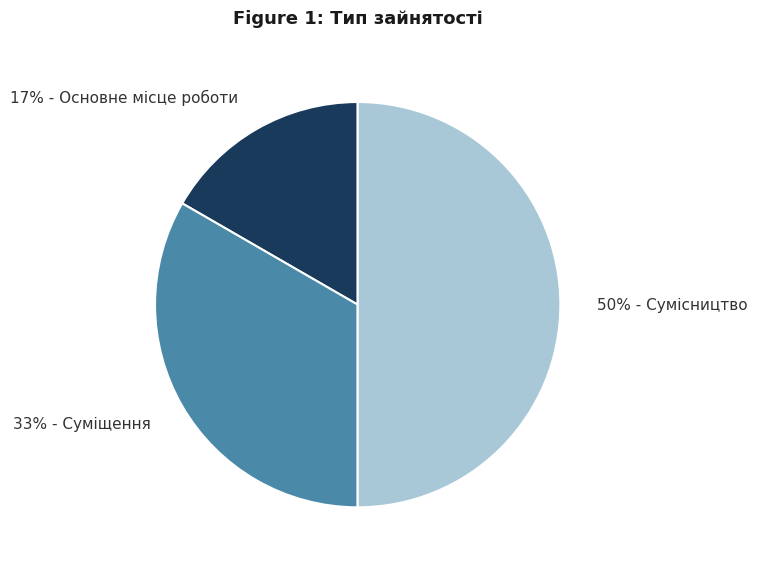

To the nearest percent, what is the average slice percentage?

33%